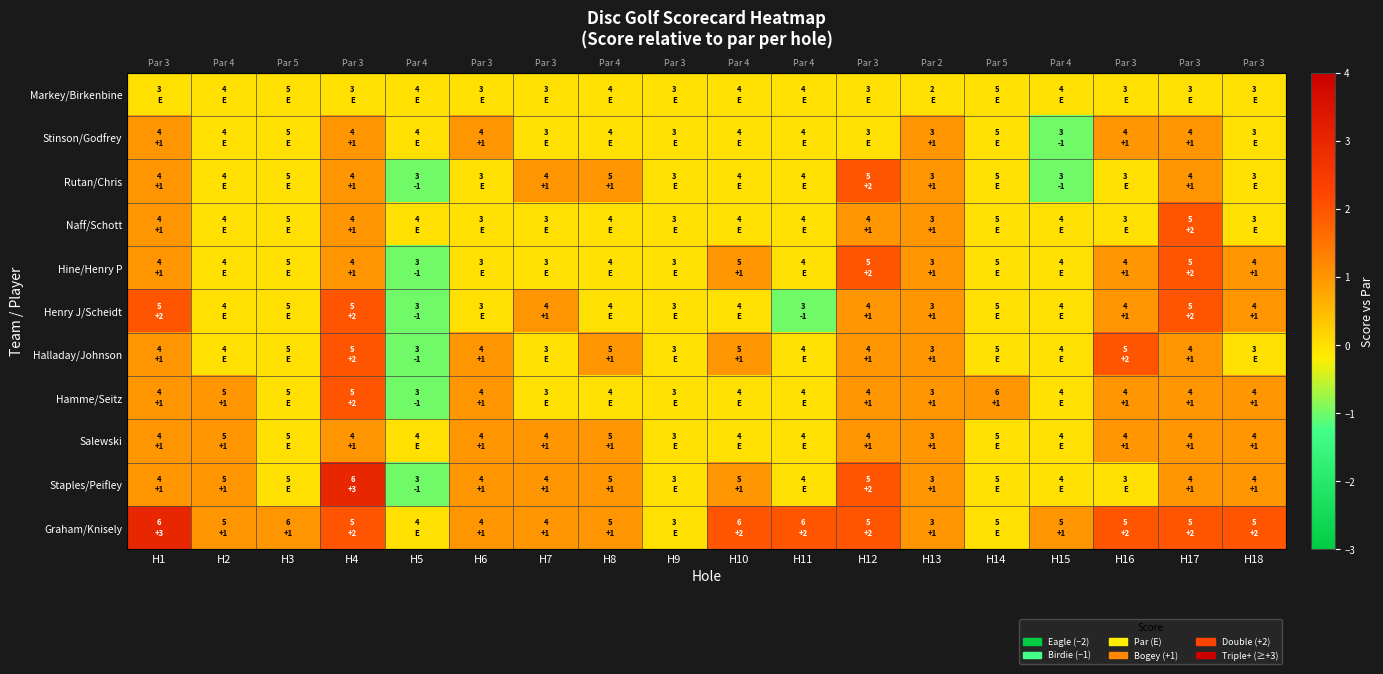

The Hine/Henry P series shows 0 at H15. True or false?

True